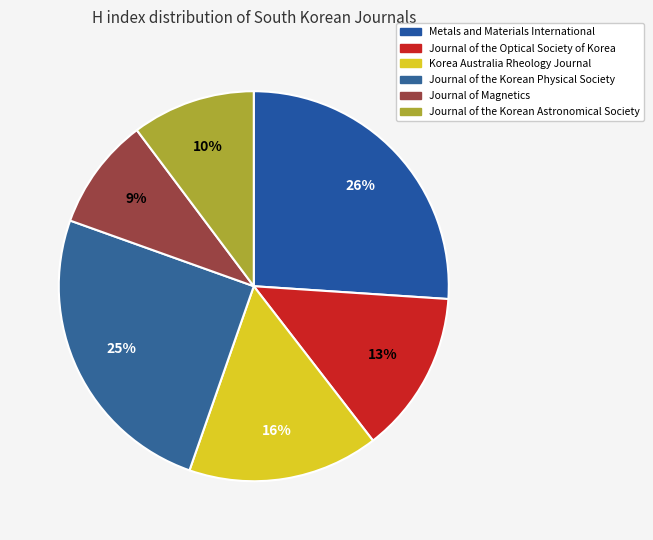

Between Journal of the Korean Astronomical Society and Metals and Materials International, which is larger?

Metals and Materials International